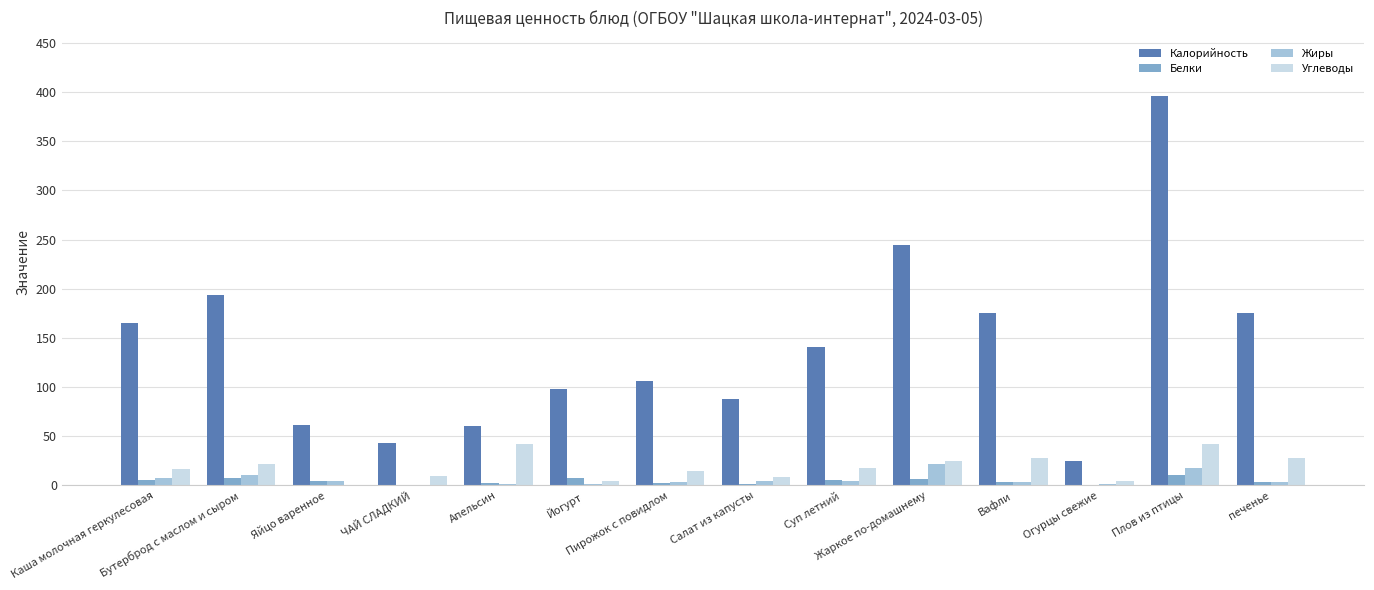

What is the difference between the Калорийность values at Салат из капусты and печенье?

87